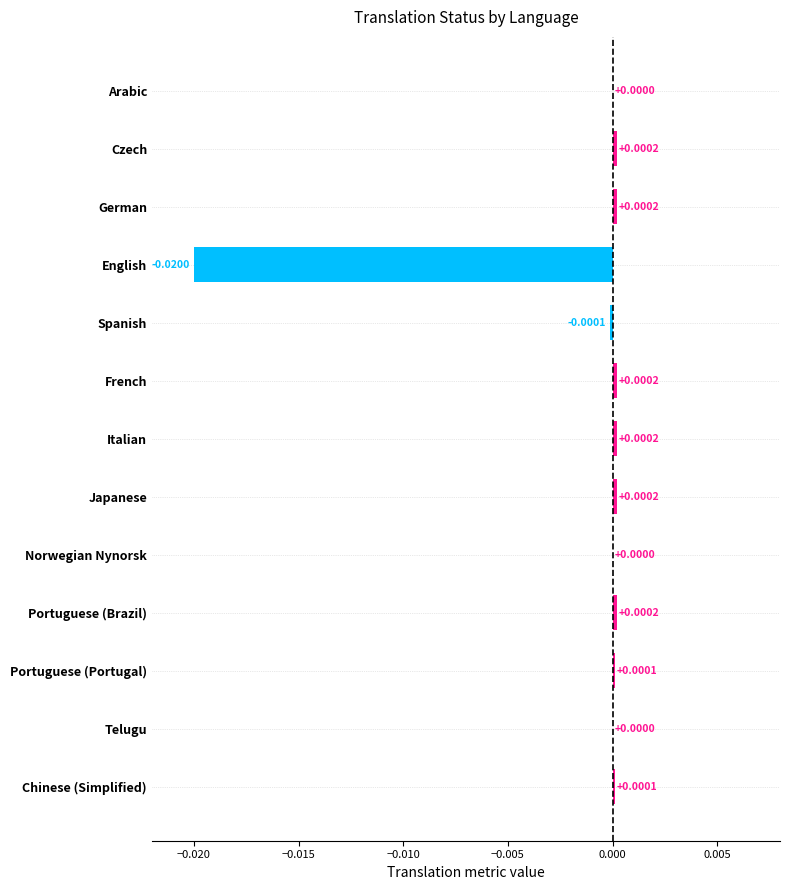

Between Portuguese (Brazil) and Telugu, which is larger?

Portuguese (Brazil)